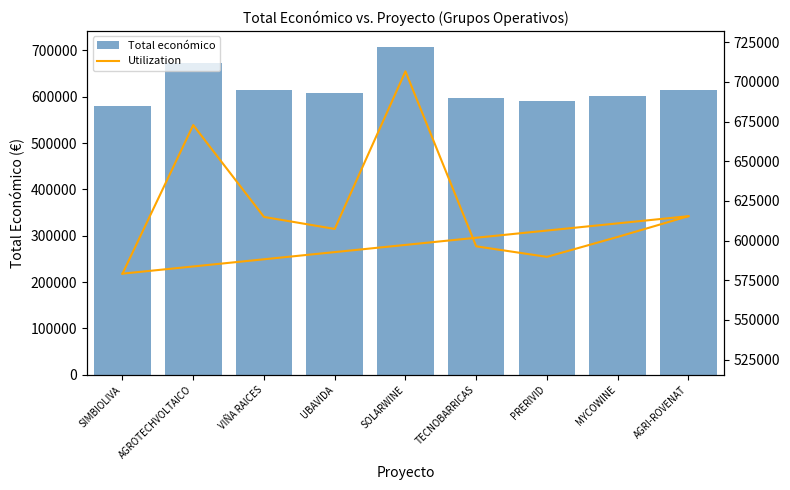

Rank the categories by Total económico value from highest to lowest.

SOLARWINE, AGROTECHVOLTAICO, AGRI-ROVENAT, VIÑA RAICES, UBAVIDA, MYCOWINE, TECNOBARRICAS, PRERIVID, SIMBIOLIVA